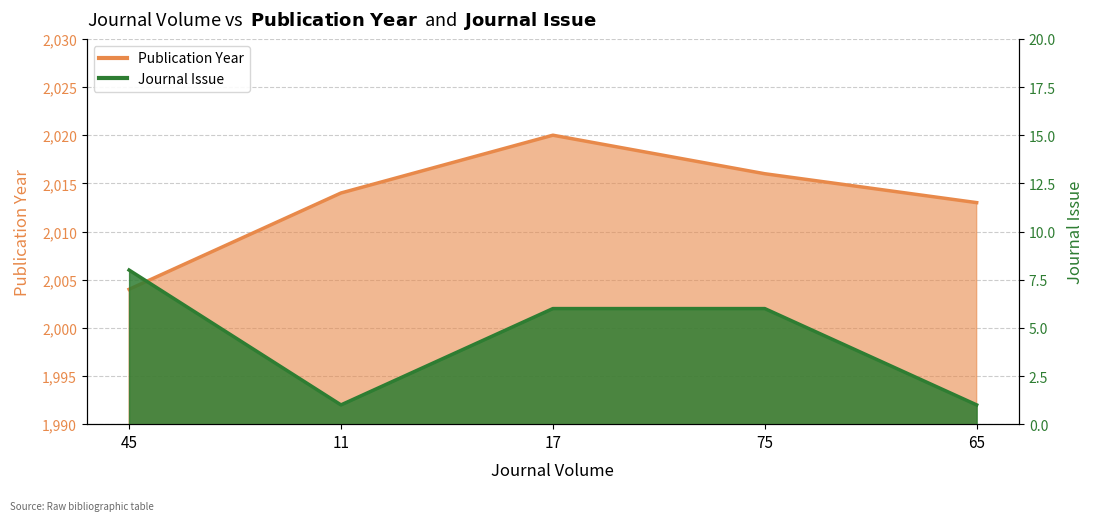

Reading left to right, extract all data points from this chart.

Publication Year: 2004	2014	2020	2016	2013
Journal Issue: 8	1	6	6	1